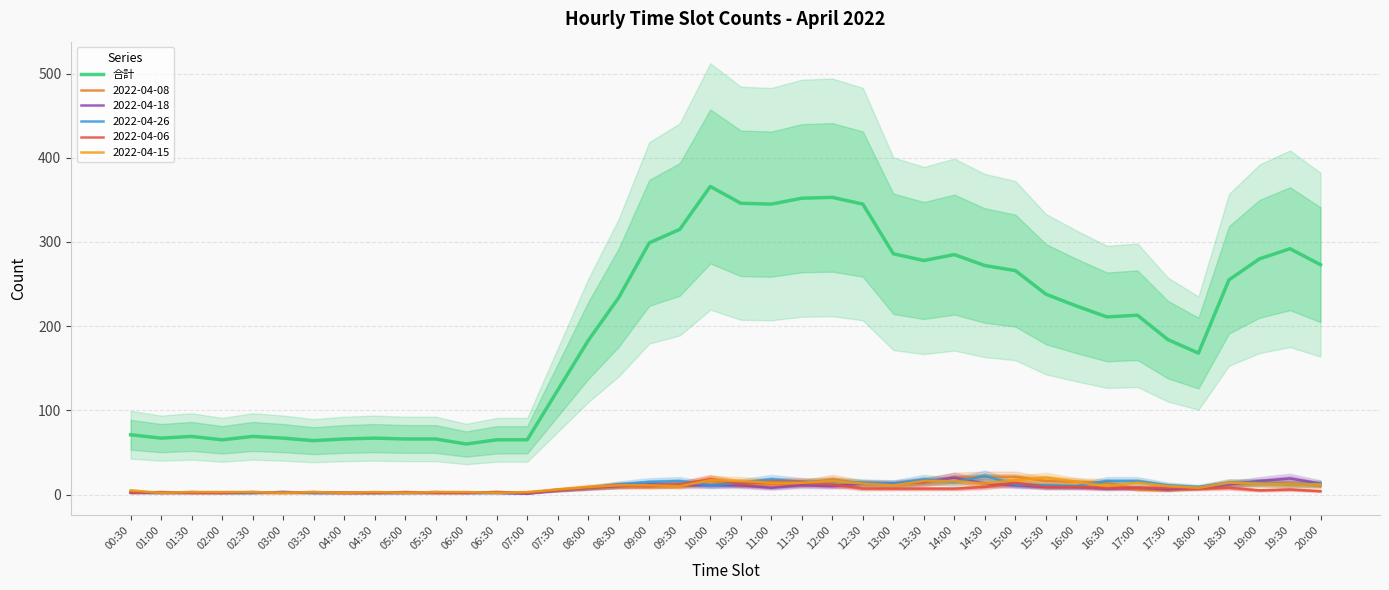

What is the difference between the second highest and minimum values?

293